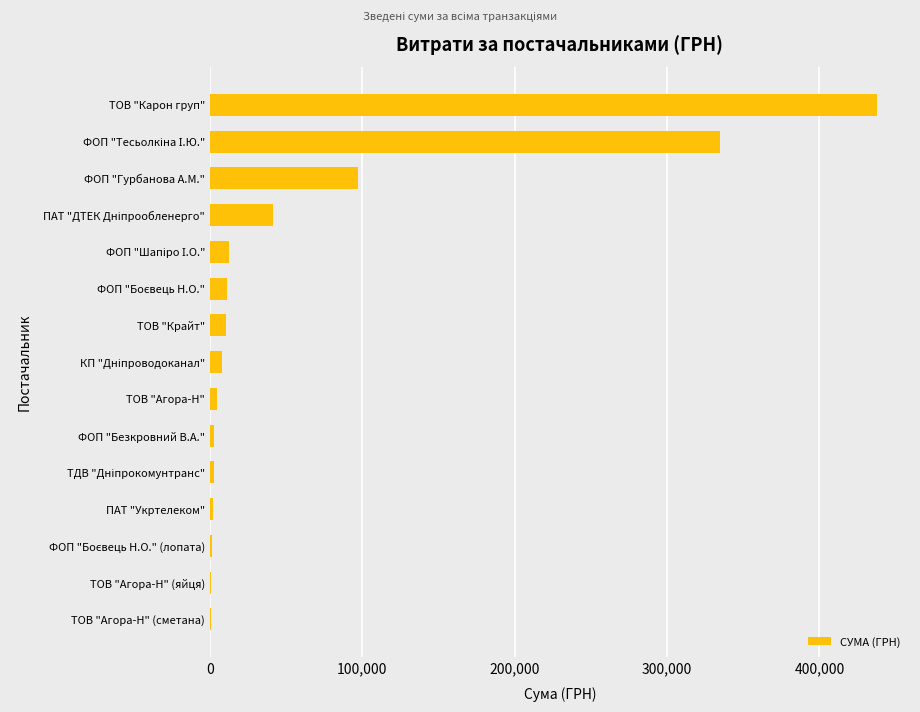

What is the average value?

64640.0